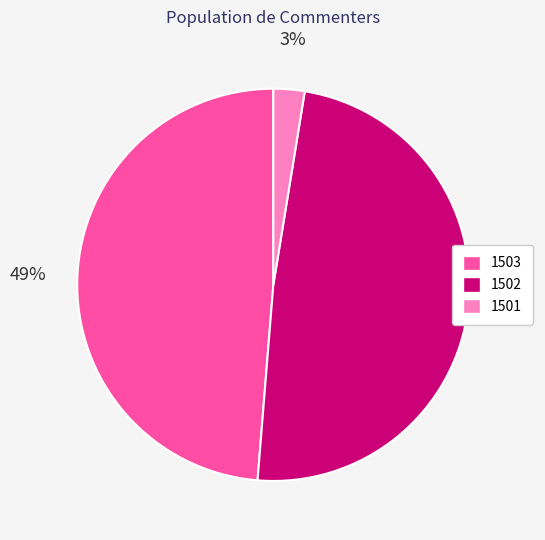

Do 1501 and 1502 together represent more than half of the pie?

Yes